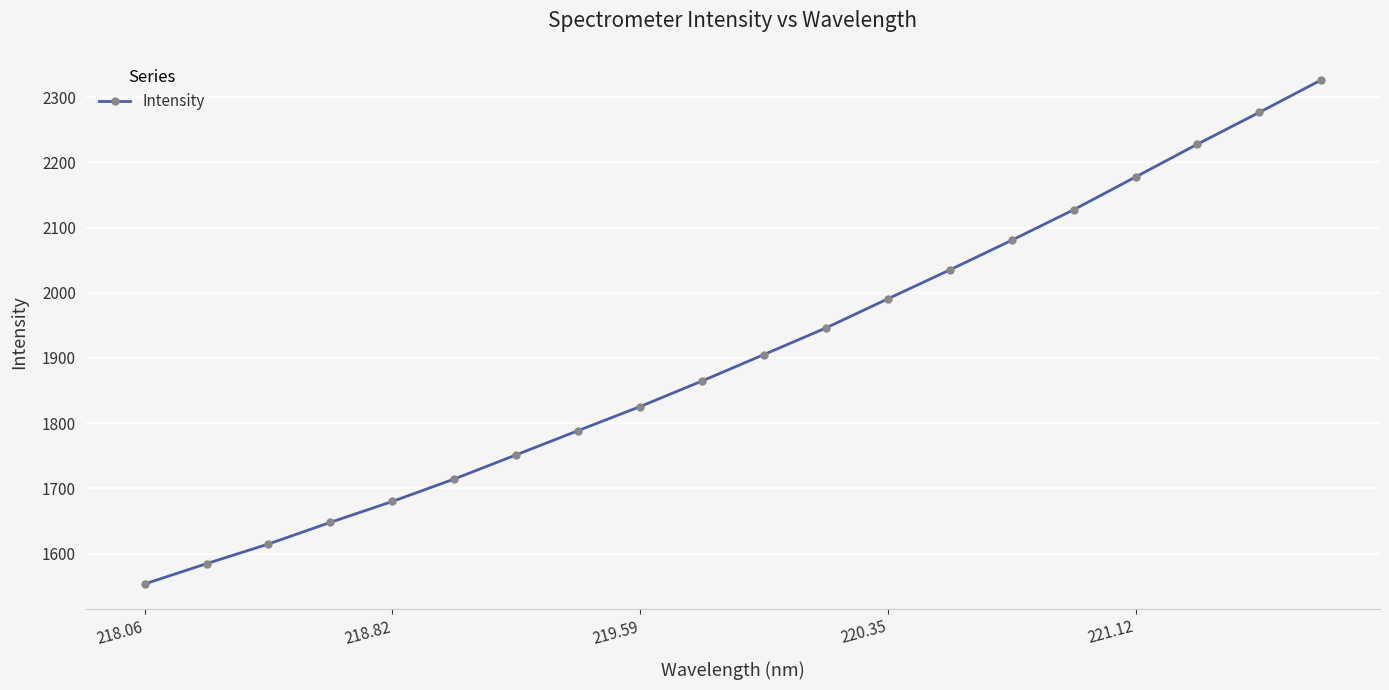

What is the difference between the second highest and minimum values?

723.2